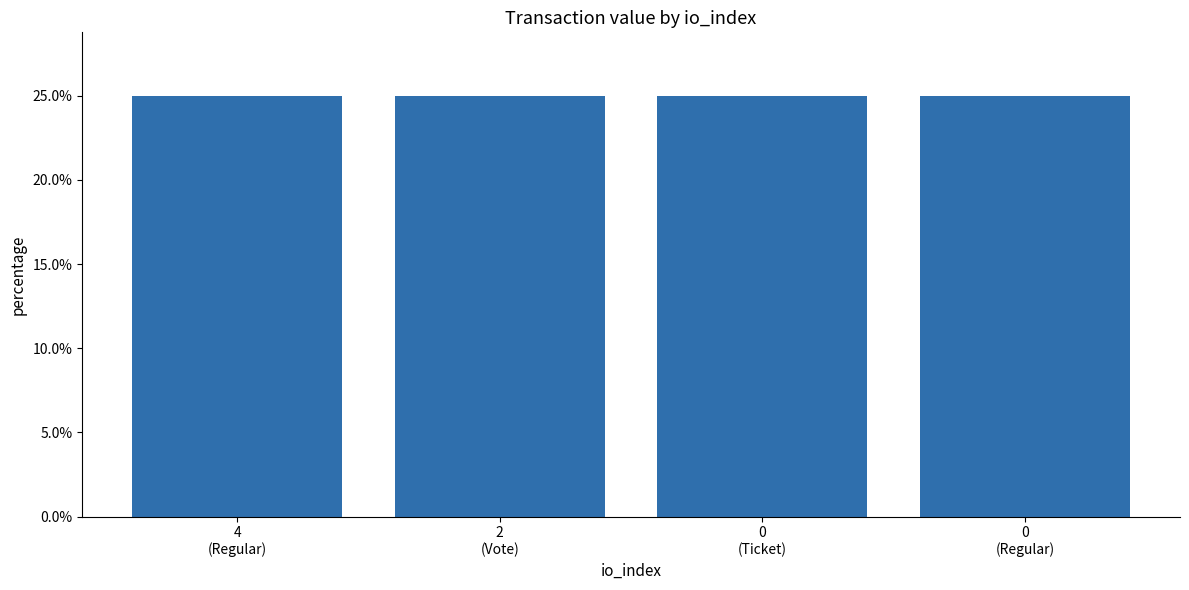

What is the value of the 3rd bar from the left?

25.0